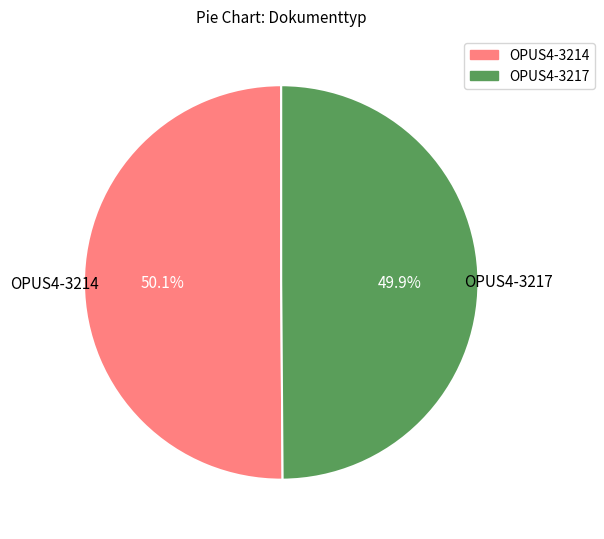

What percentage do OPUS4-3214 and OPUS4-3217 together represent?

100.0%